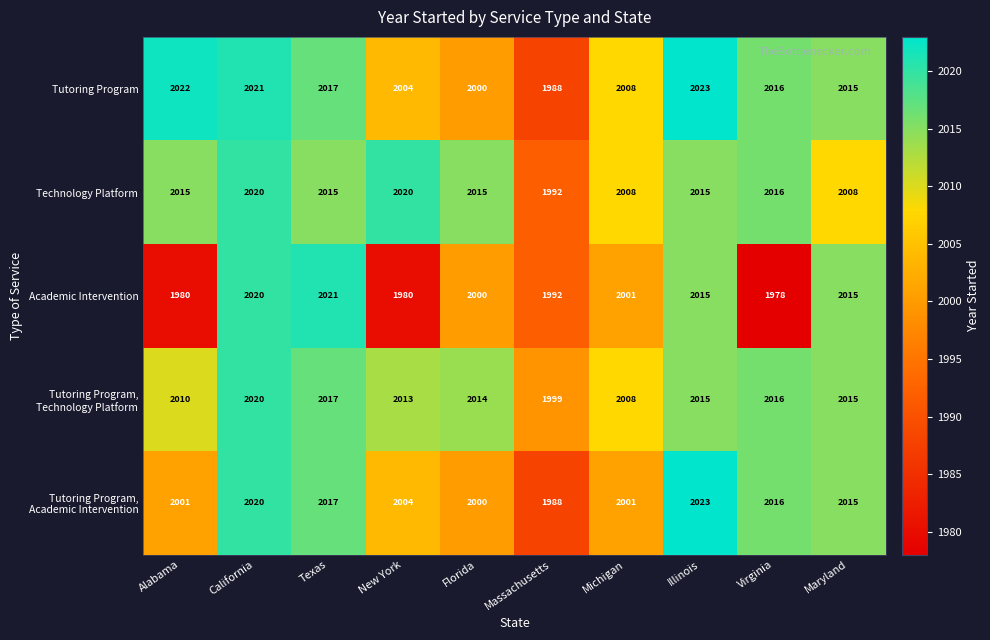

Is it true that Tutoring Program equals 3478 at Florida?

False